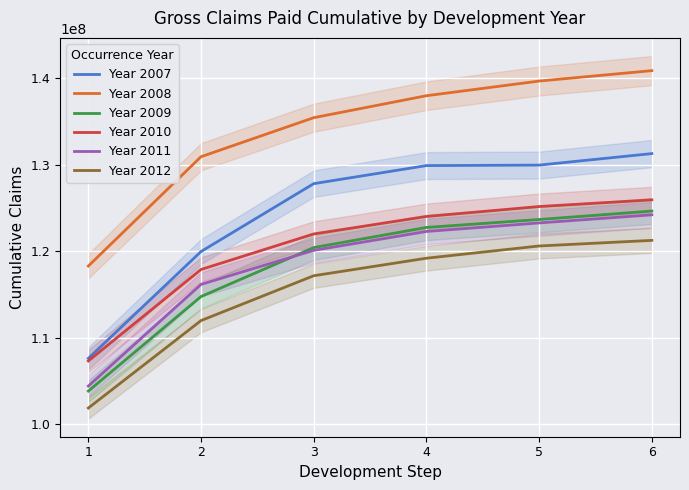

What is the difference between the highest and lowest values at 3?

18279012